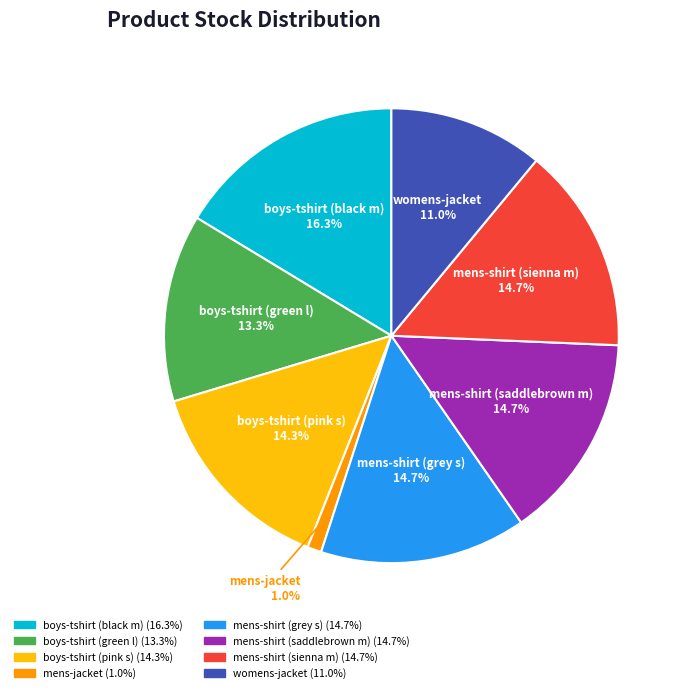

Approximately how many times larger is the value at mens-shirt (sienna m) compared to mens-jacket?

14.7